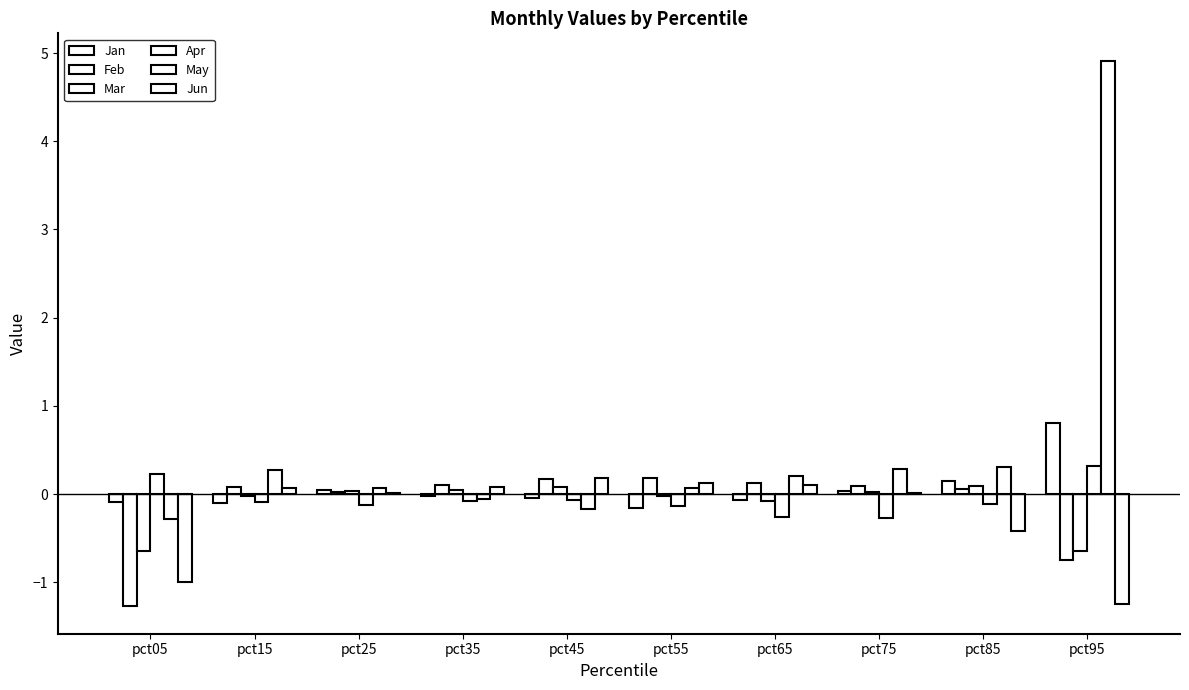

What is the difference between the second highest and second lowest values in the Jan series?

0.2